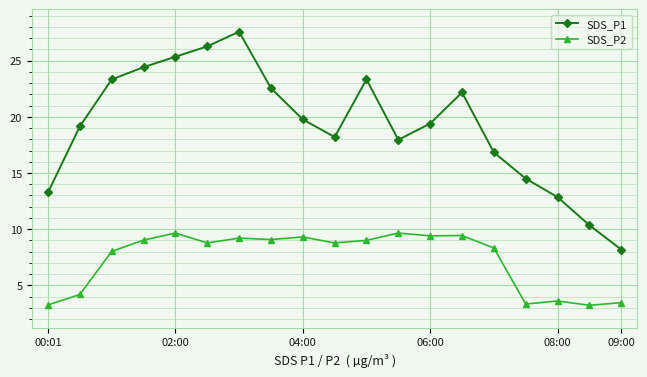

Which series has the largest range (max minus min)?

SDS_P1